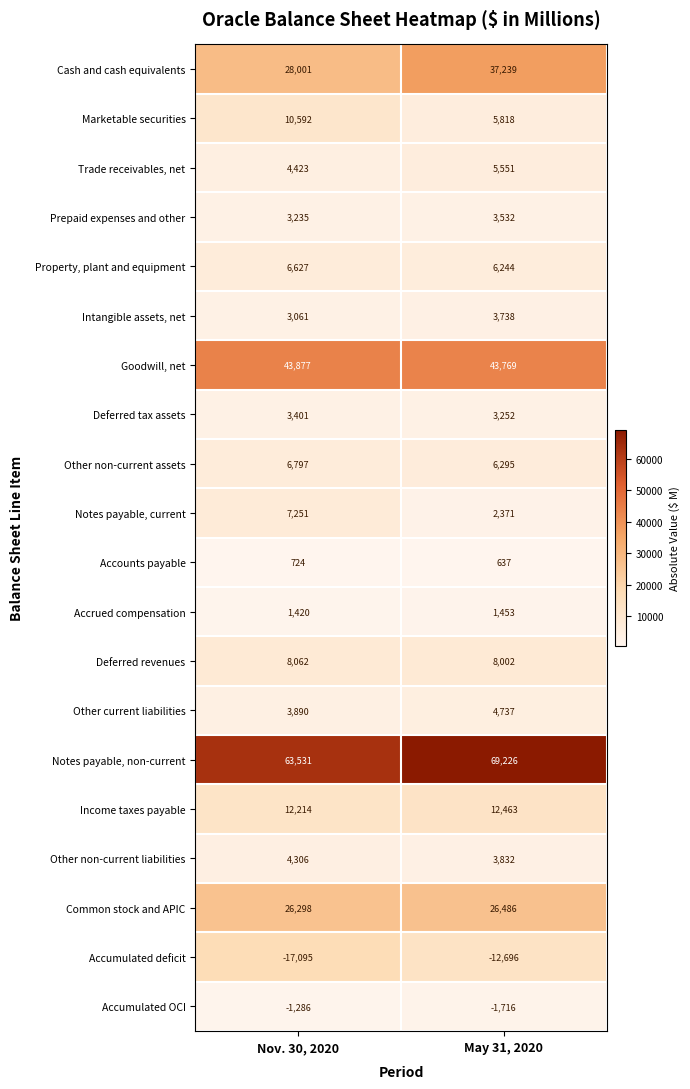

Is it true that Accumulated deficit equals -21254 at May 31, 2020?

False